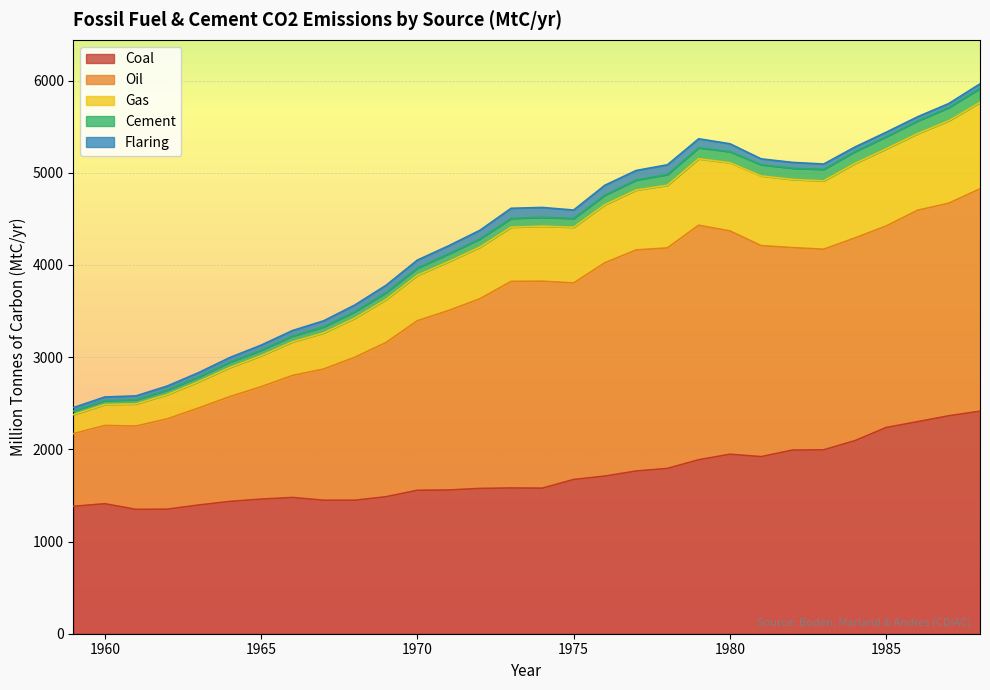

Is the value of Gas at 1961 greater than the value of Coal at 1962?

Yes